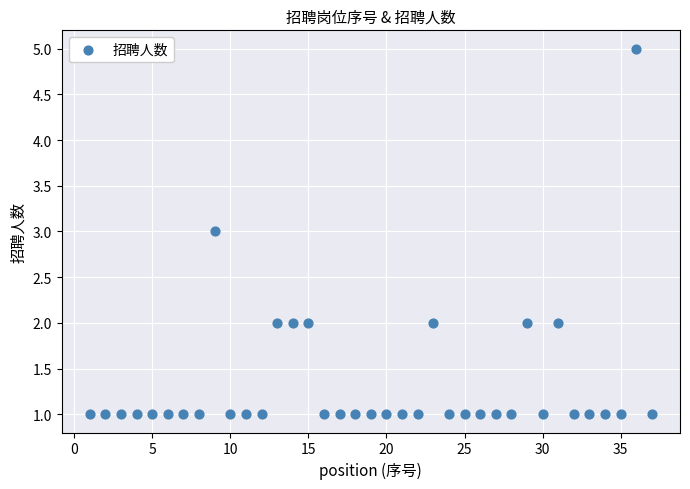

What is the range of X values (max minus min)?

36